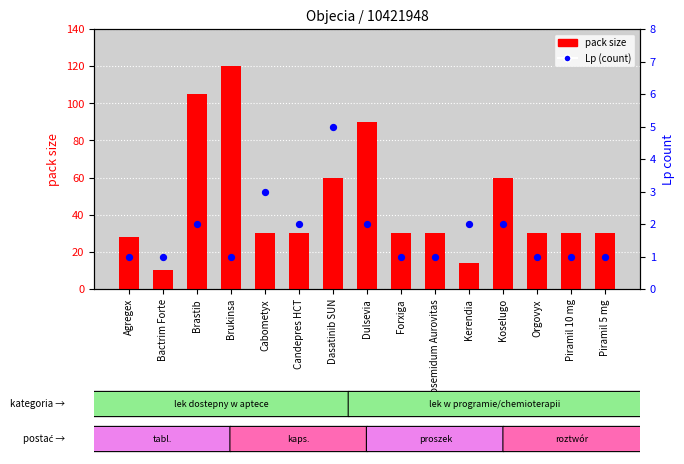

At how many categories does at least one series exceed 30?

5